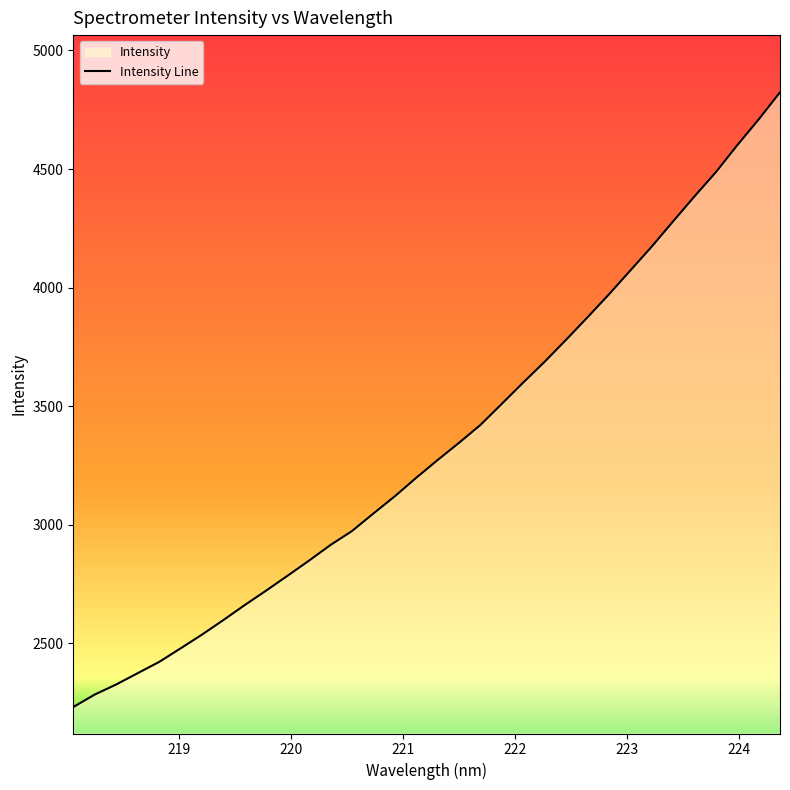

What is the maximum value shown in the chart?

4823.5